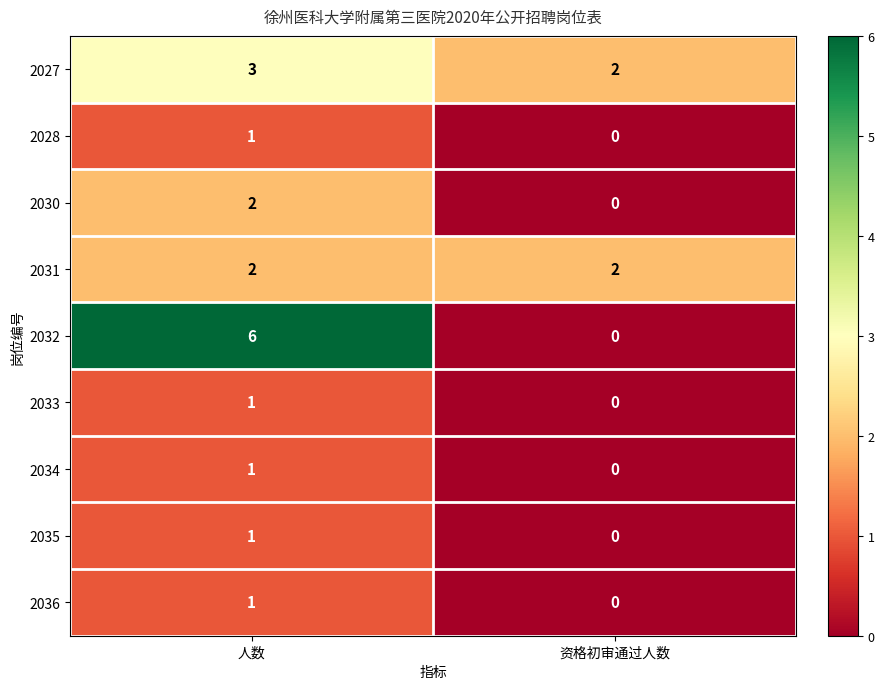

Count the number of categories in the chart.

2